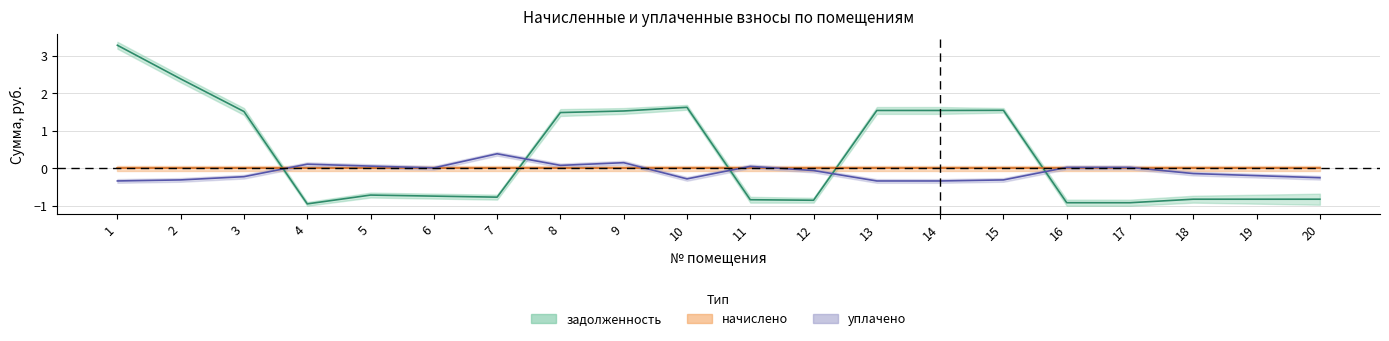

How many lines are shown in the chart?

3